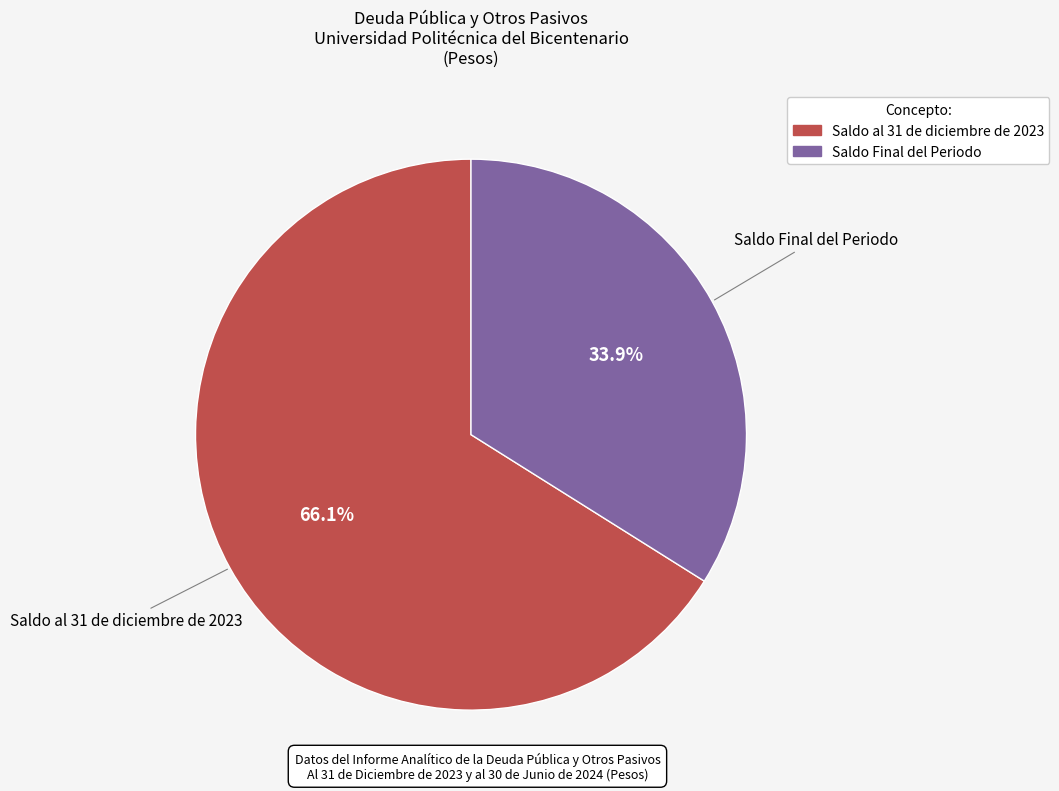

Combined, what portion of the pie is Saldo al 31 de diciembre de 2023 and Saldo Final del Periodo?

100.0%